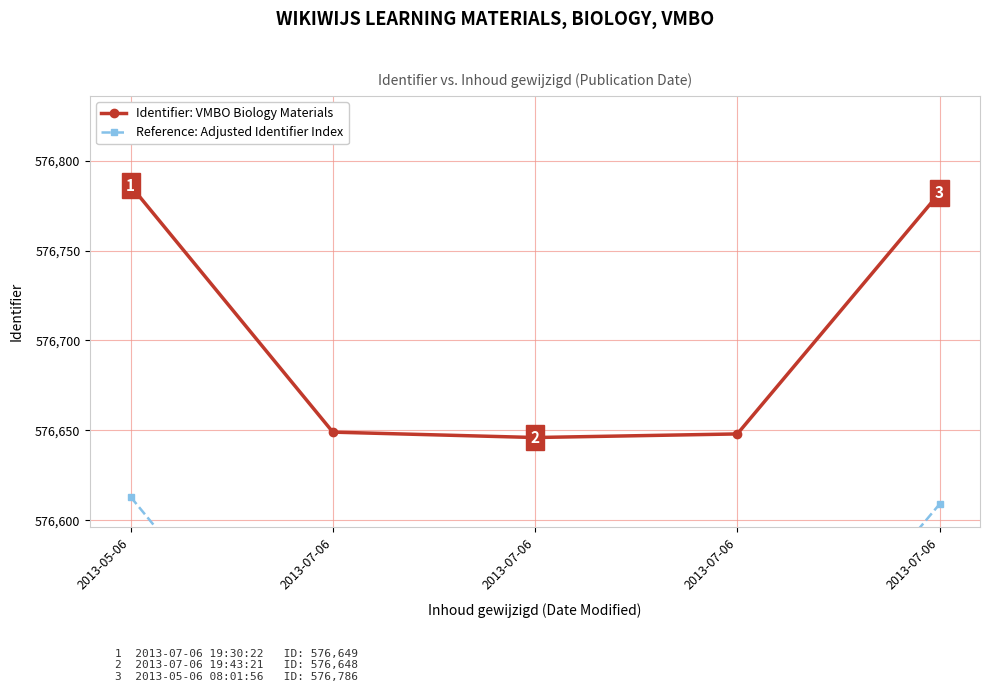

In Reference: Adjusted Identifier Index, how many points are lower than both neighbors (excluding endpoints)?

1